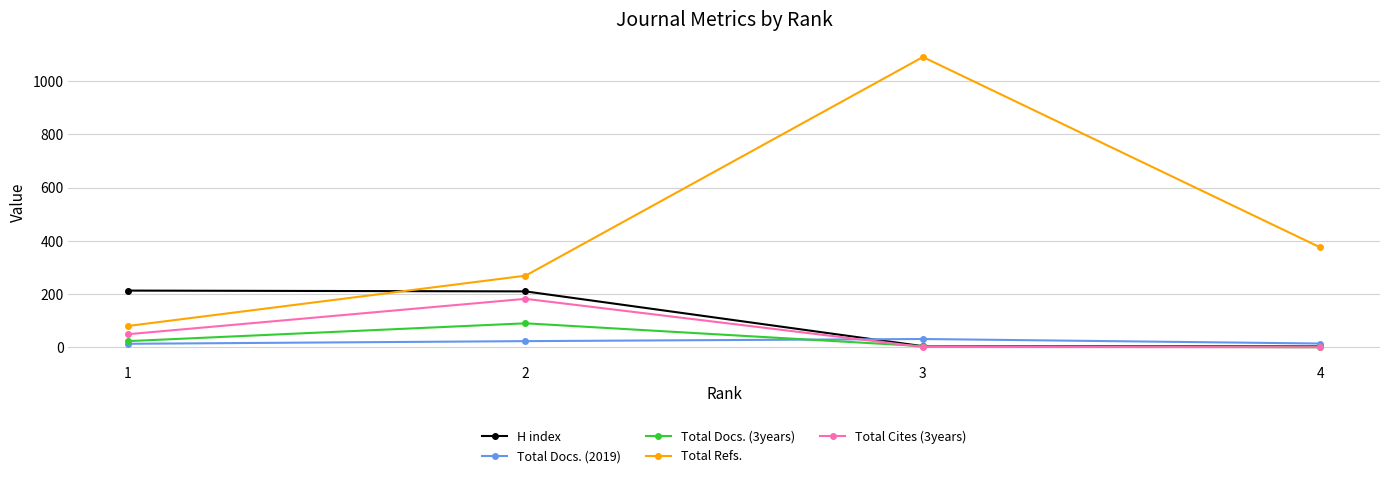

True or false: Total Cites (3years) and Total Refs. intersect in this chart.

False